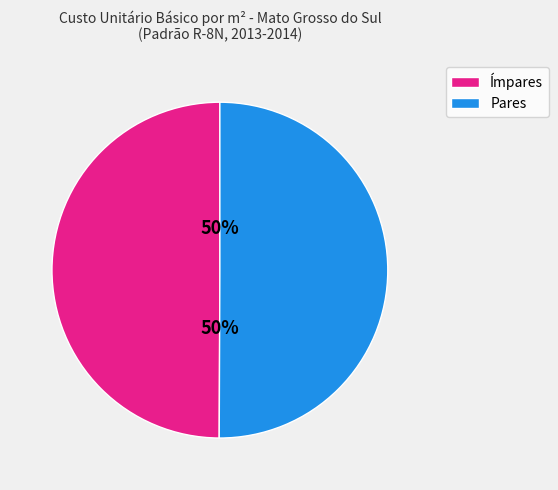

To the nearest percent, what is the average slice percentage?

50%